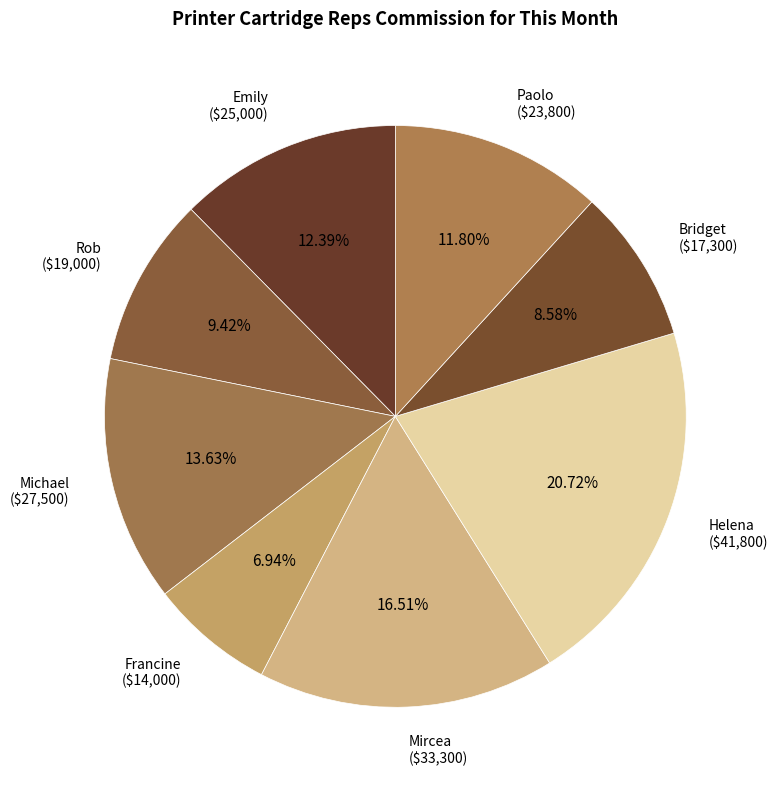

How many slices are in this pie chart?

8